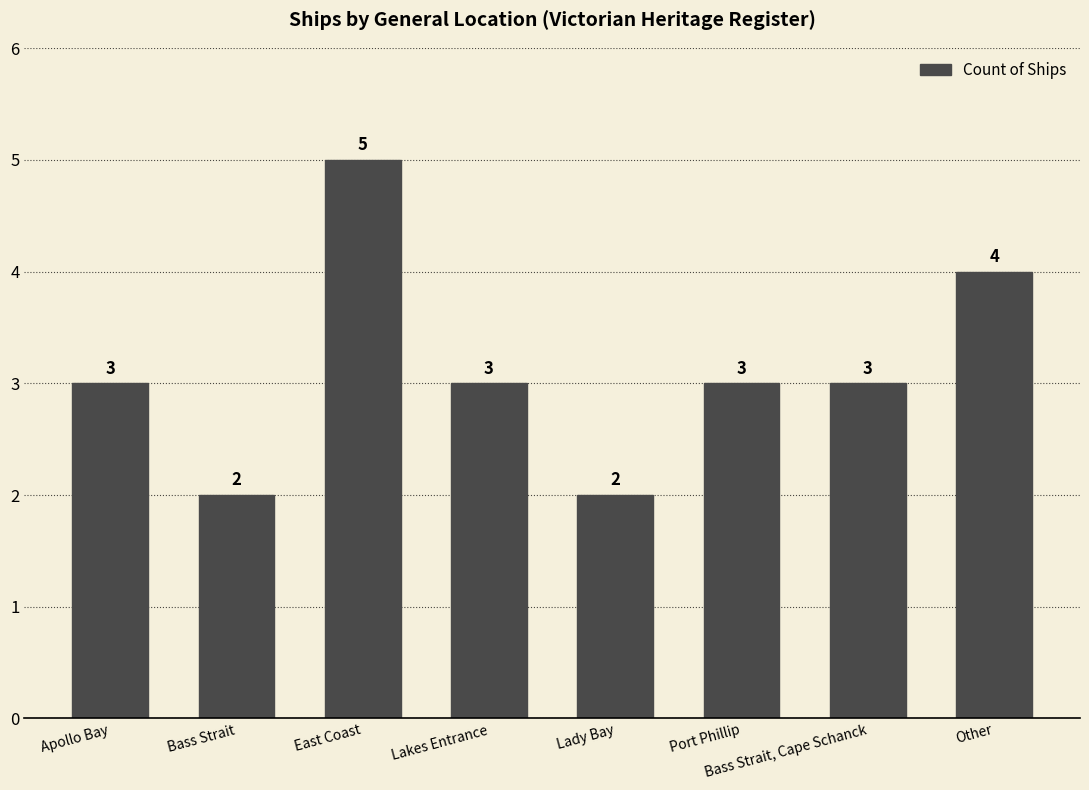

What is the difference between the maximum and second lowest values?

3